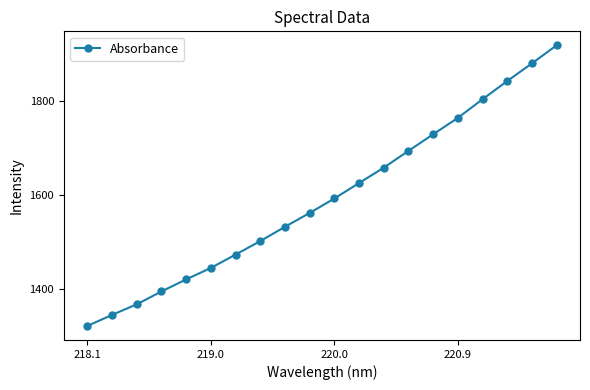

What is the value of the 6th point from the left?

1445.0